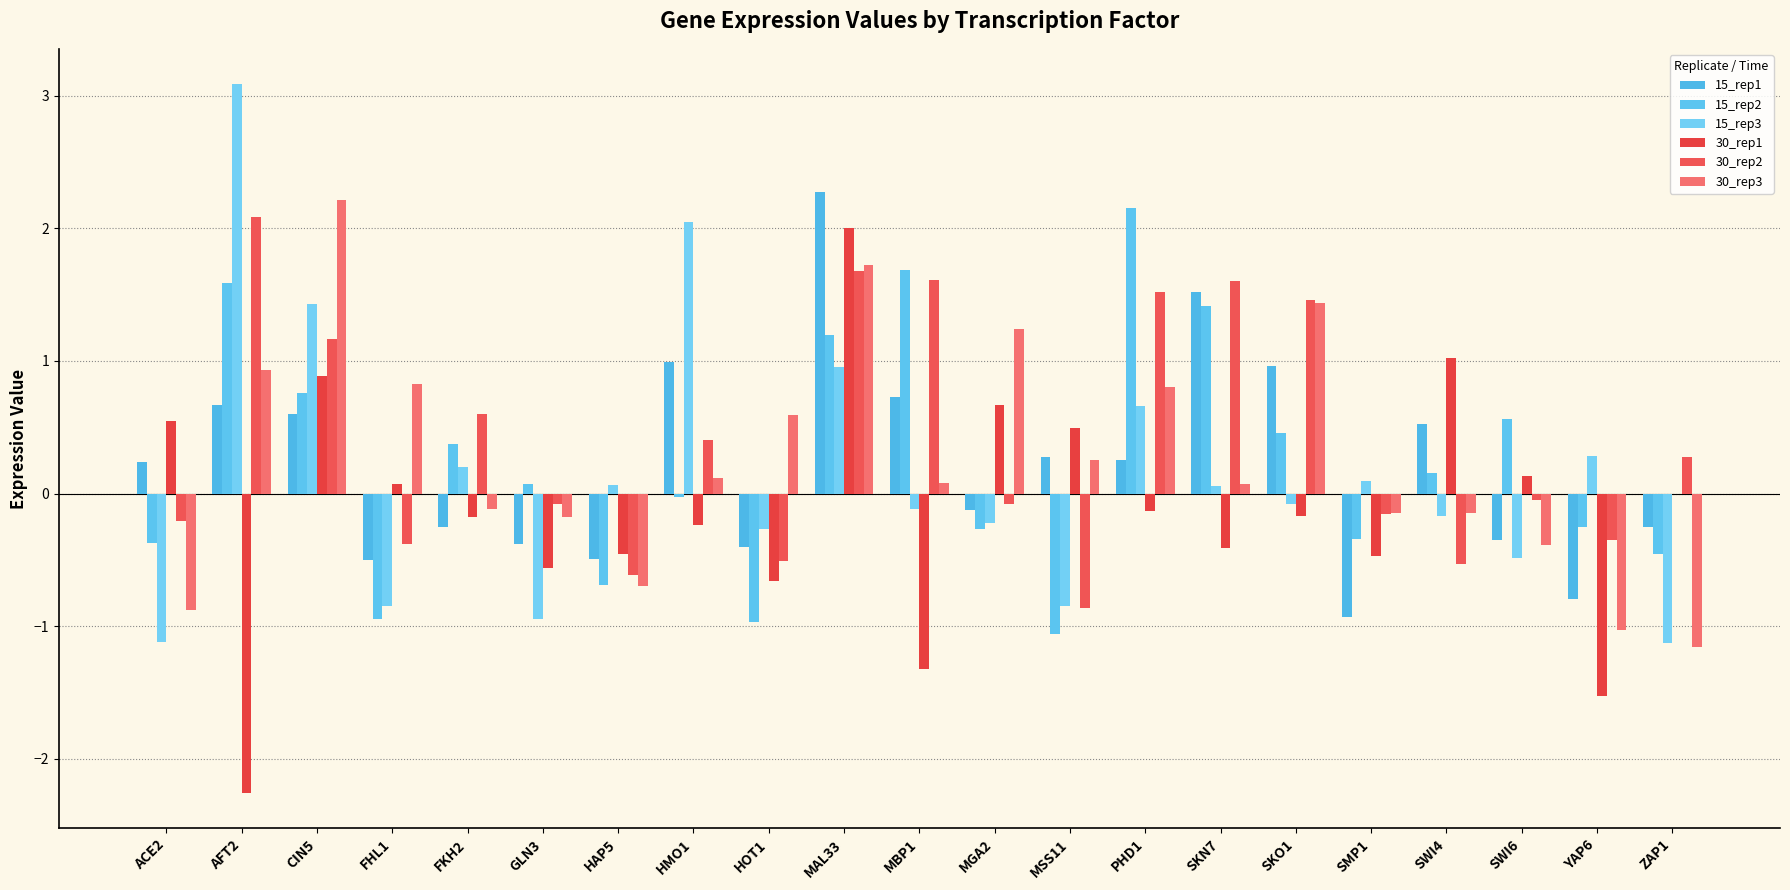

How many series are shown in this chart?

6